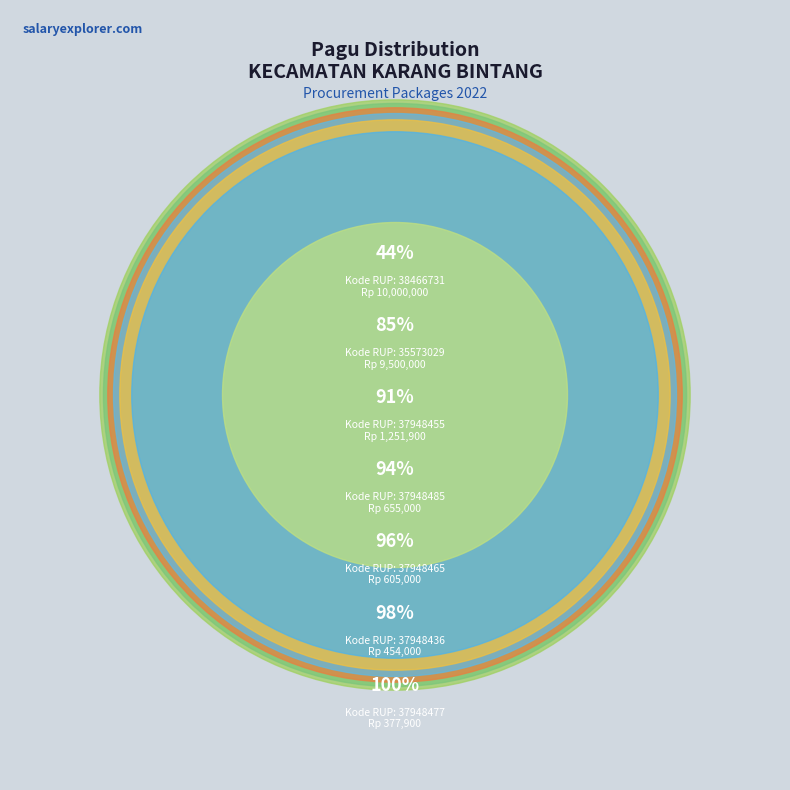

Between 38466731 and 37948436, which is larger?

38466731